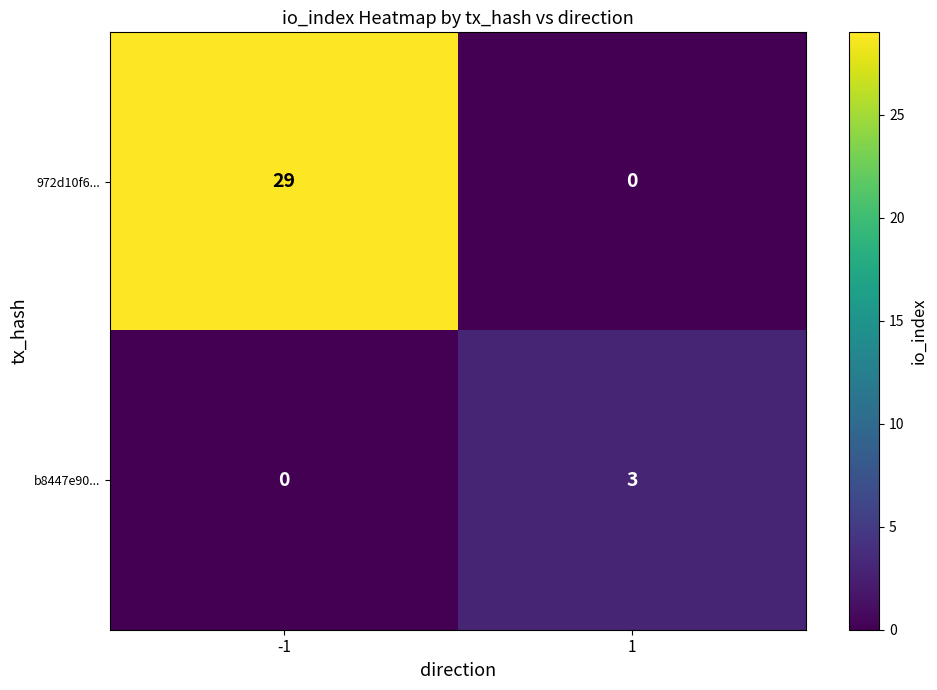

Count the number of data series in this chart.

2